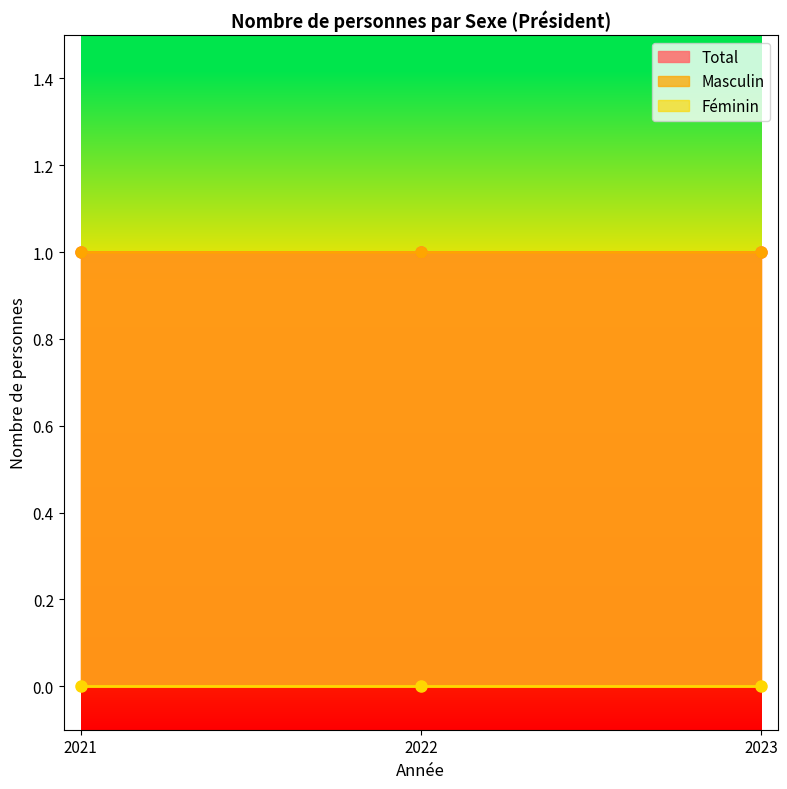

Between 2022 and 2023, which series saw the biggest shift?

Total